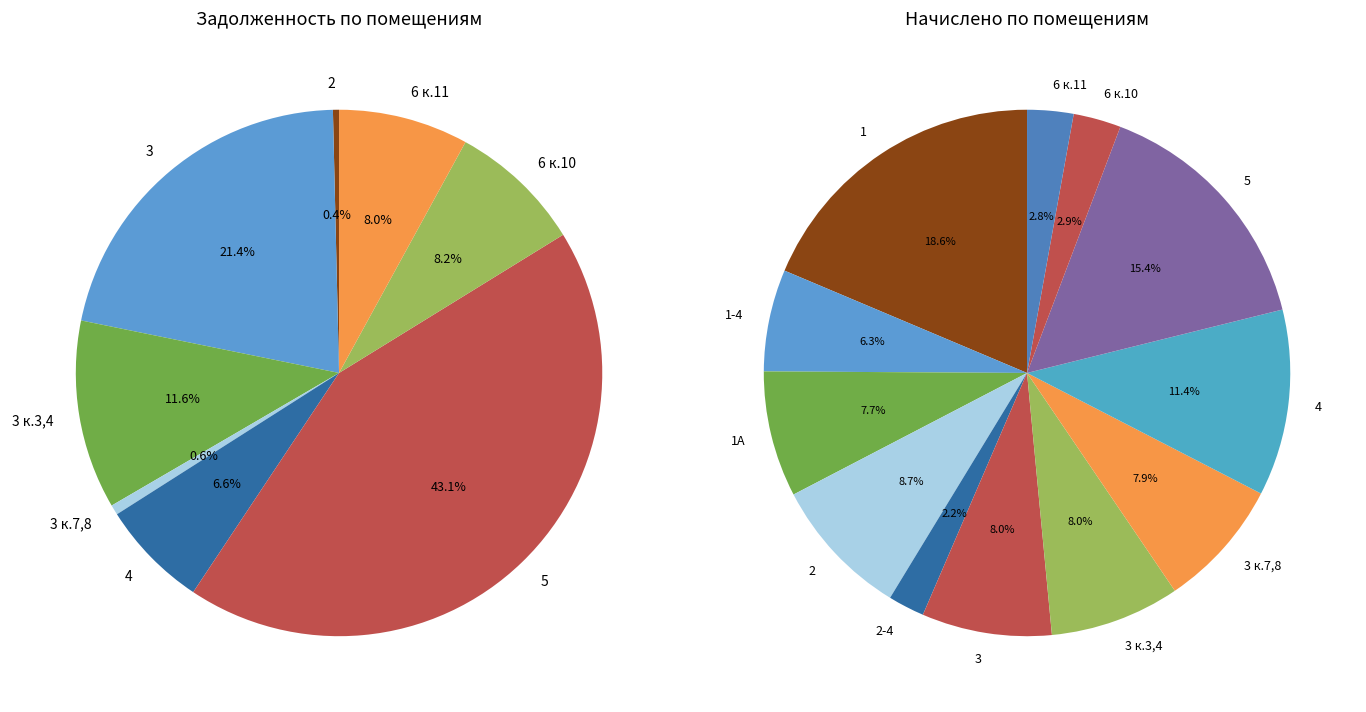

Which series has the widest spread of values?

задолженность